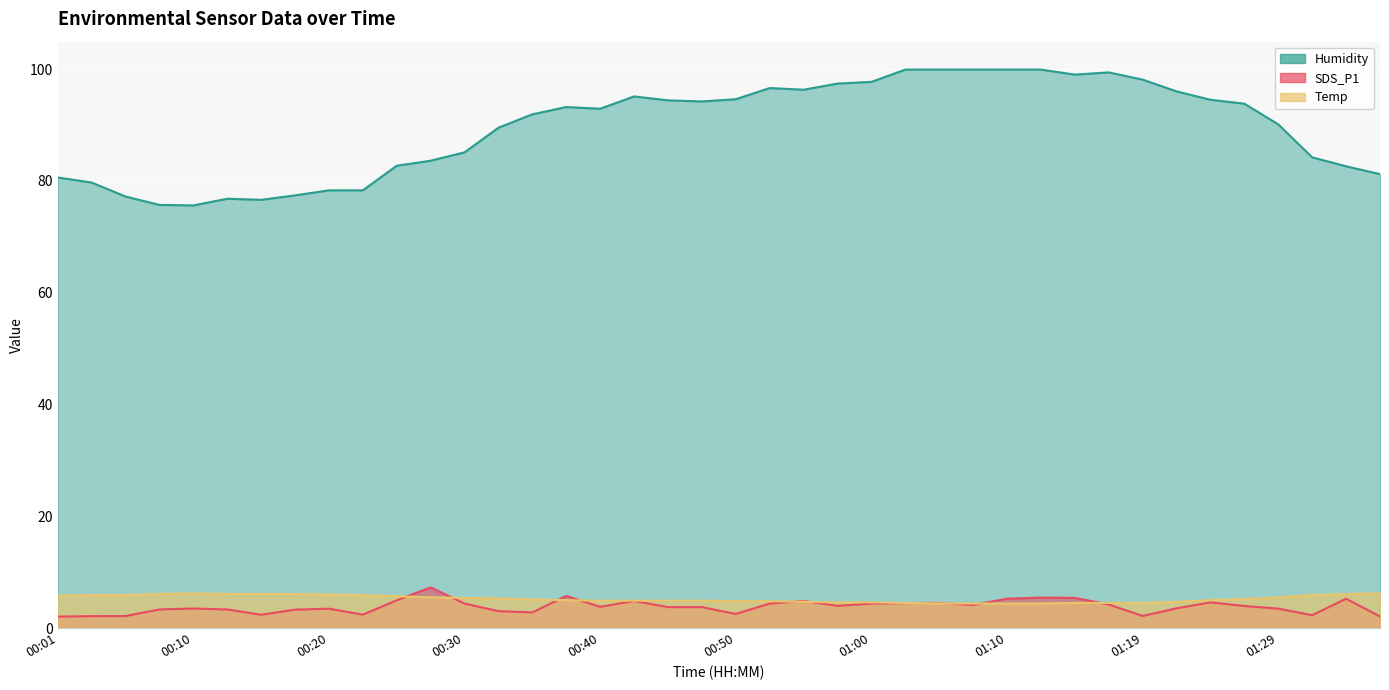

What is the minimum value for SDS_P1?

2.0